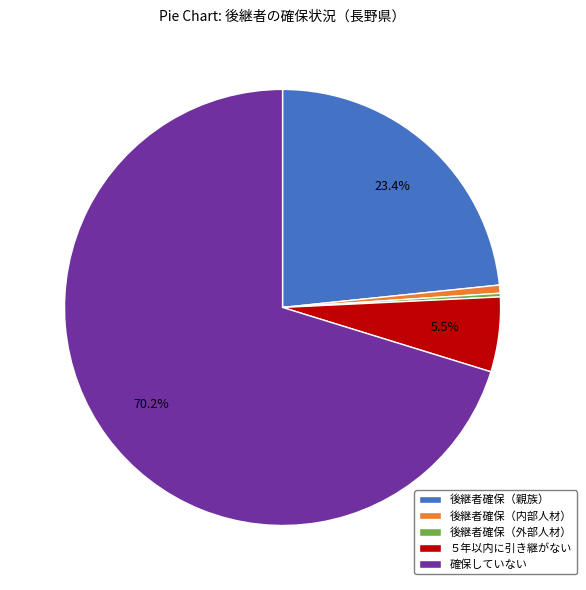

Do ５年以内に引き継がない and 後継者確保（親族） together represent more than half of the pie?

No